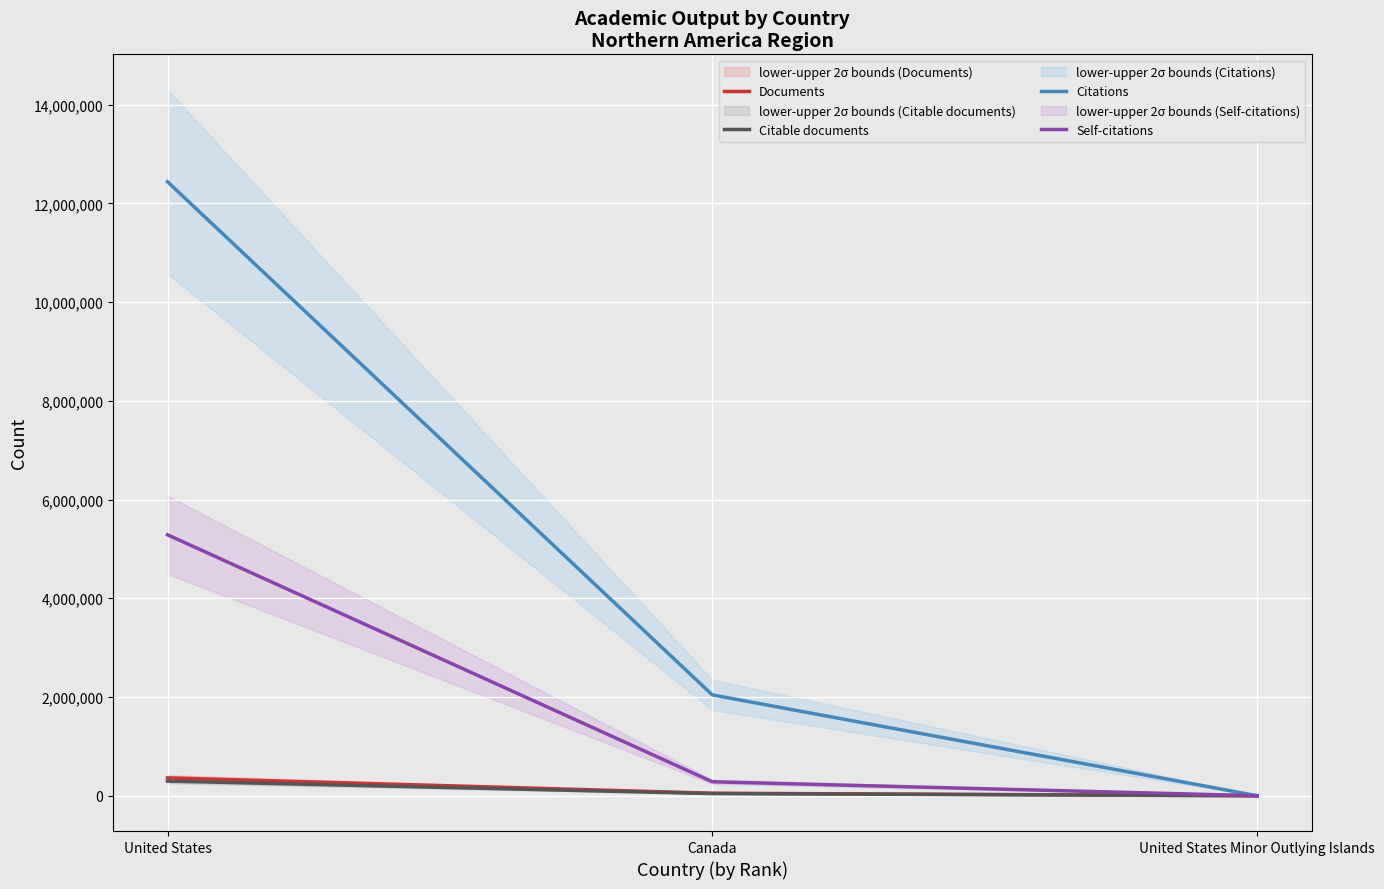

What is the maximum value shown in the chart?

12438413